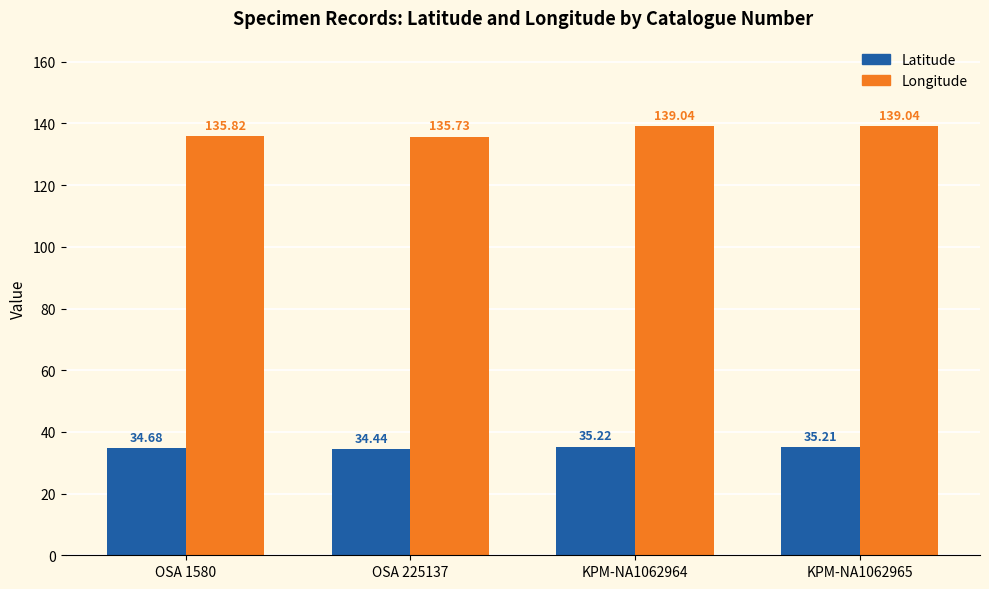

What is the difference between the highest and lowest values at KPM-NA1062965?

103.8